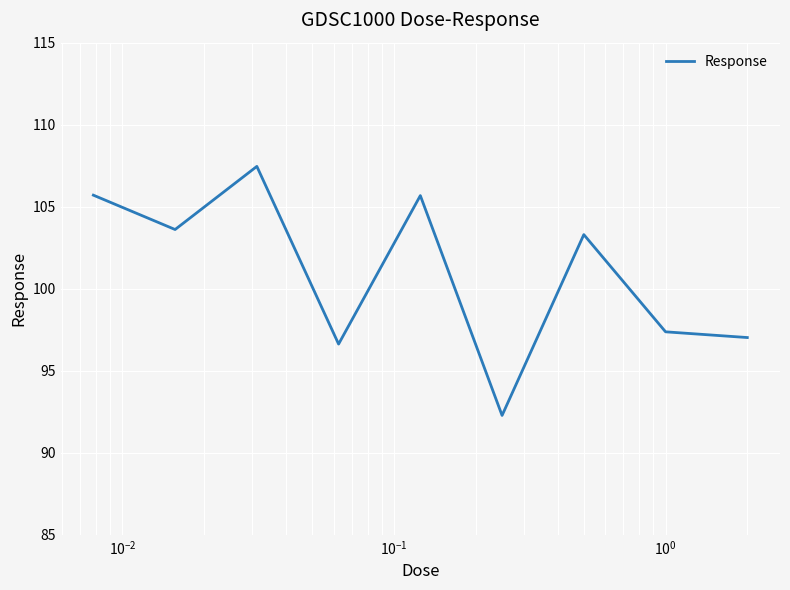

Reading left to right, transcribe all the data shown in this chart.

105.7	103.6	107.5	96.6	105.7	92.3	103.3	97.4	97.0